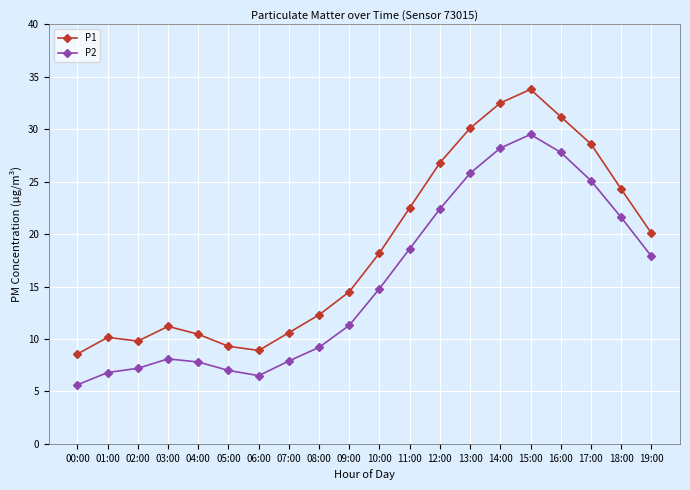

At which label does P1 reach its minimum?

00:00